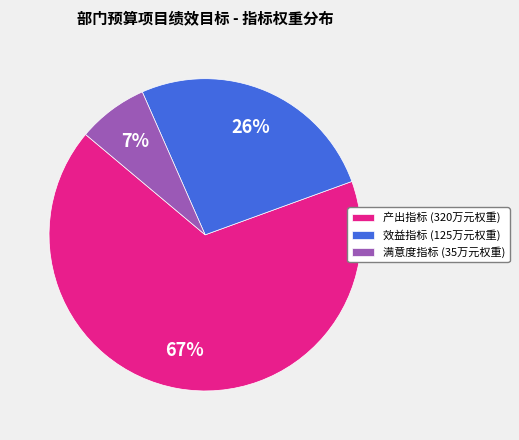

Combined, do 满意度指标 and 产出指标 account for over 50%?

Yes